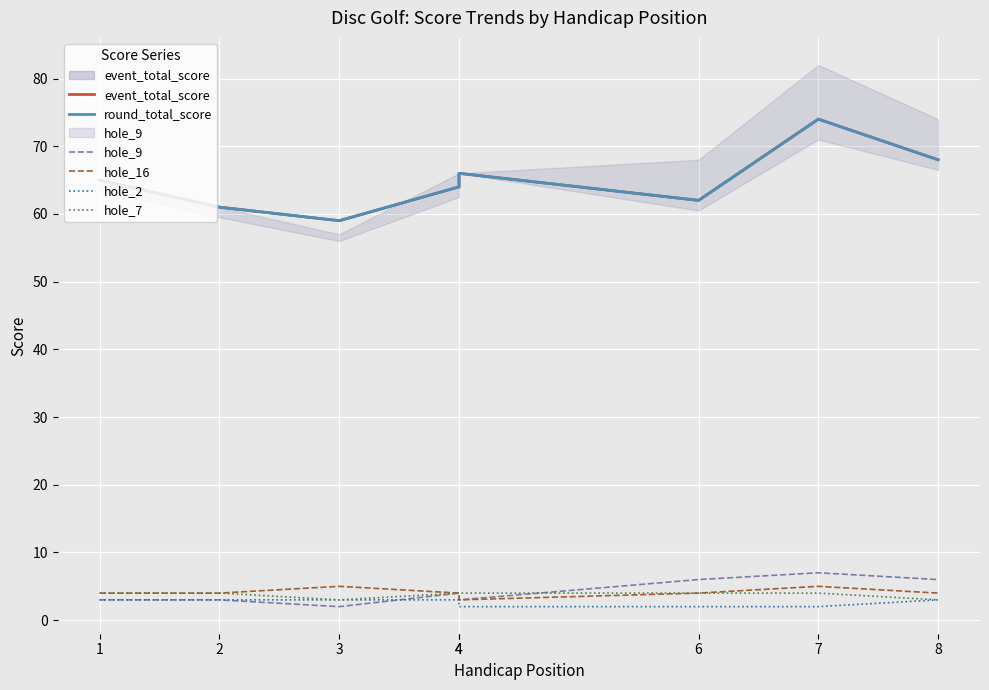

What is the difference between the highest and lowest values at 1?

62